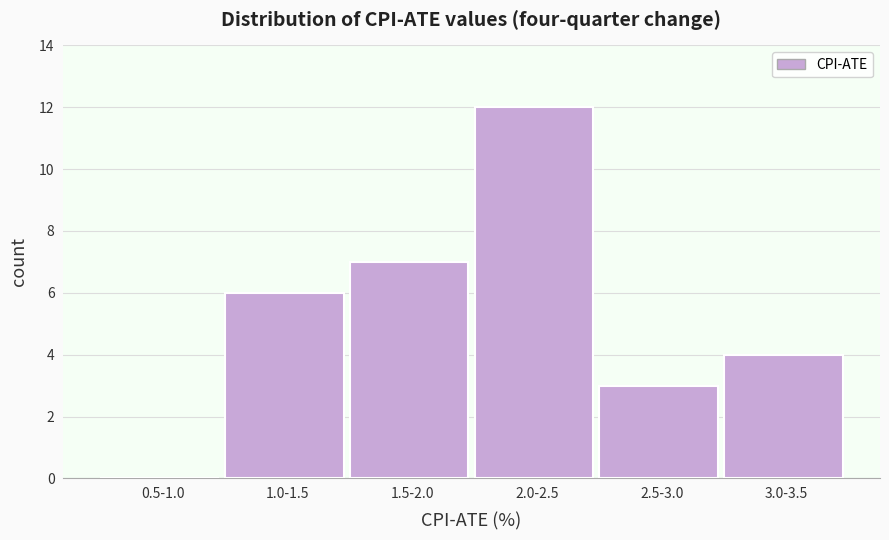

Reading right to left, what are all the values shown in this chart?

3.0-3.5=4	2.5-3.0=3	2.0-2.5=12	1.5-2.0=7	1.0-1.5=6	0.5-1.0=0